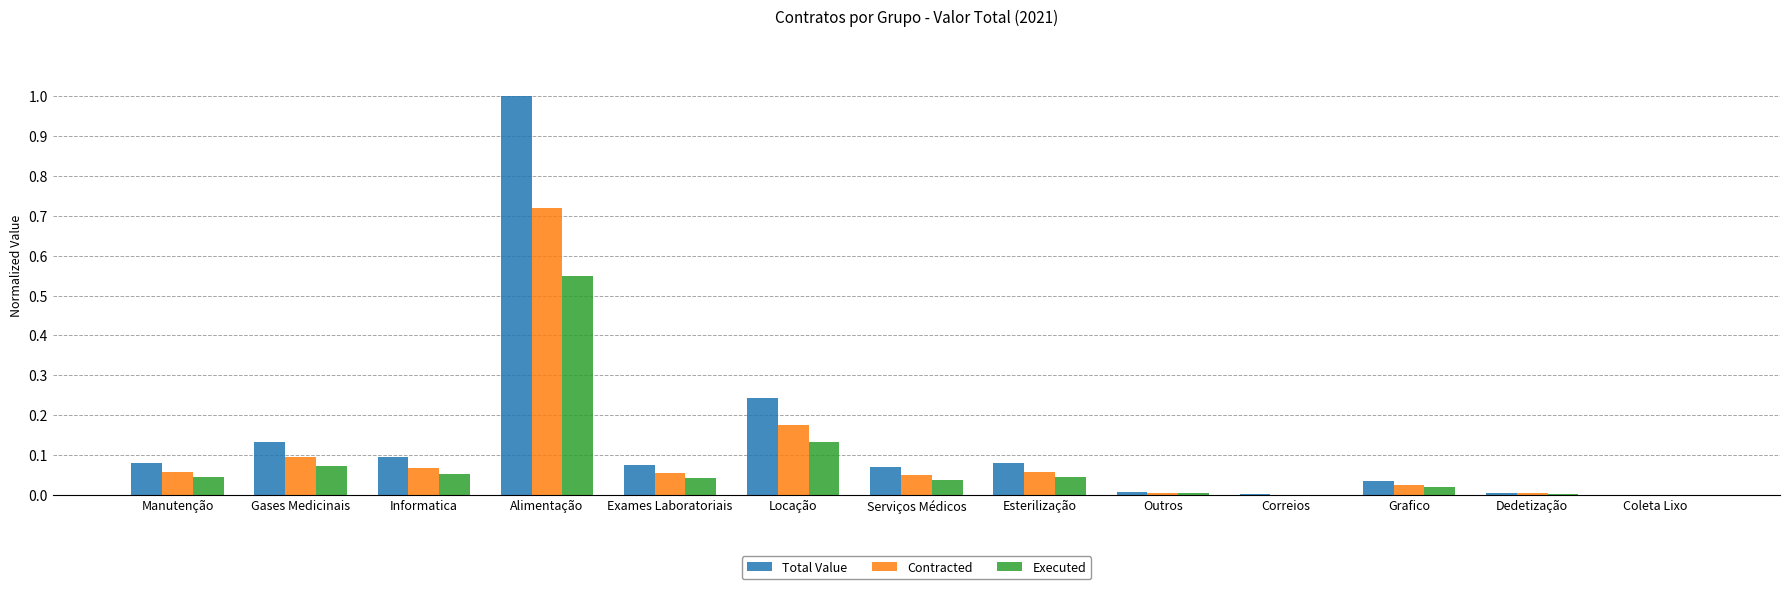

Is the value of Total Value at Alimentação greater than the value of Contracted at Serviços Médicos?

Yes